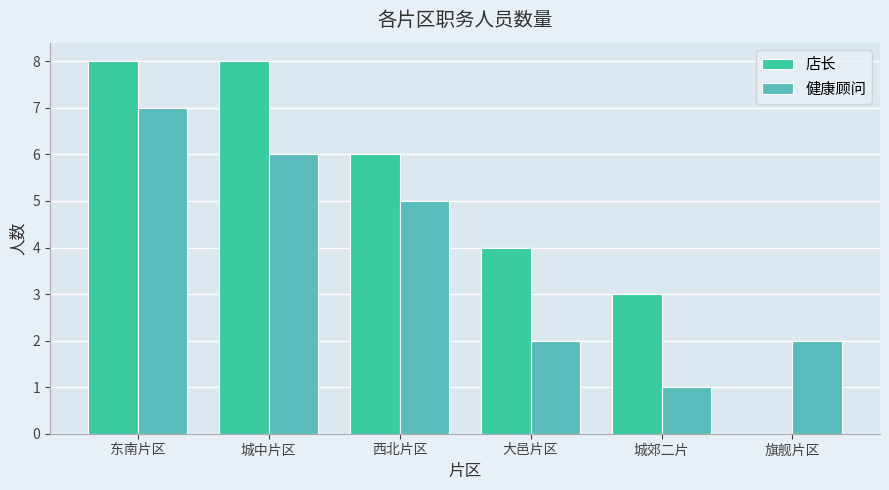

Read the 健康顾问 value at 东南片区.

7